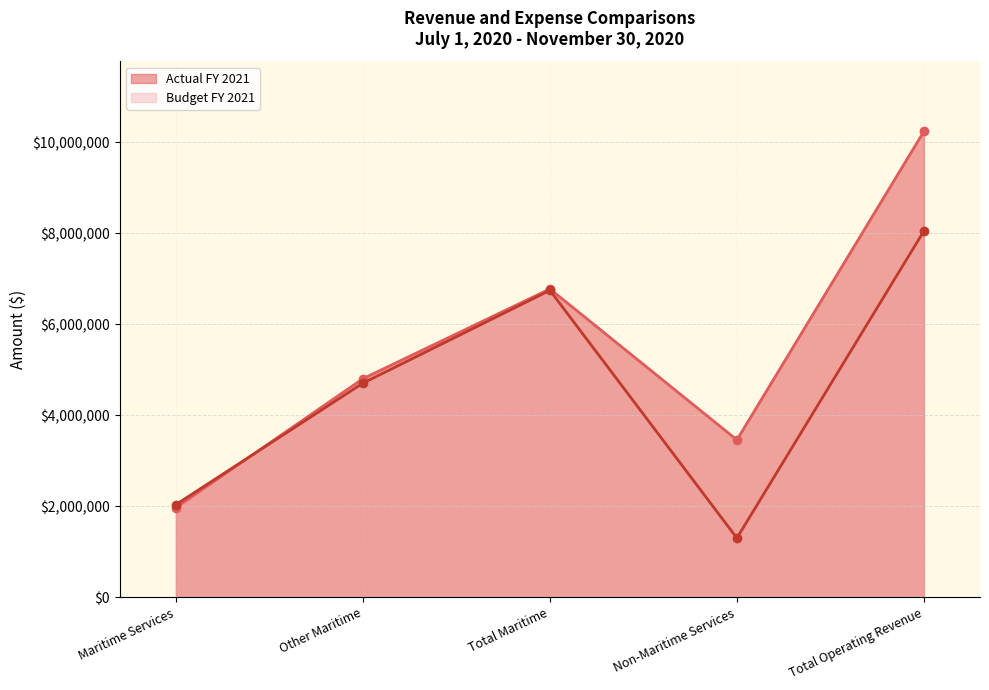

True or false: Actual FY 2021 has a value of 1138696 at Maritime Services.

False